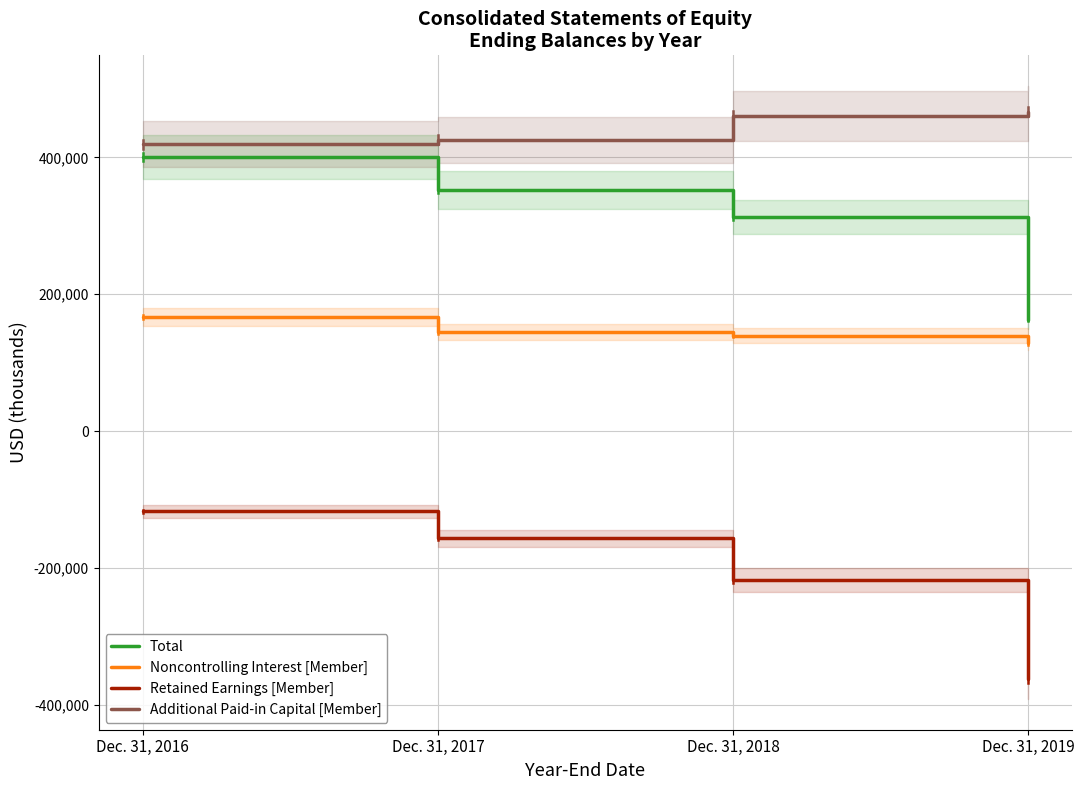

True or false: Retained Earnings [Member] and Noncontrolling Interest [Member] intersect in this chart.

False